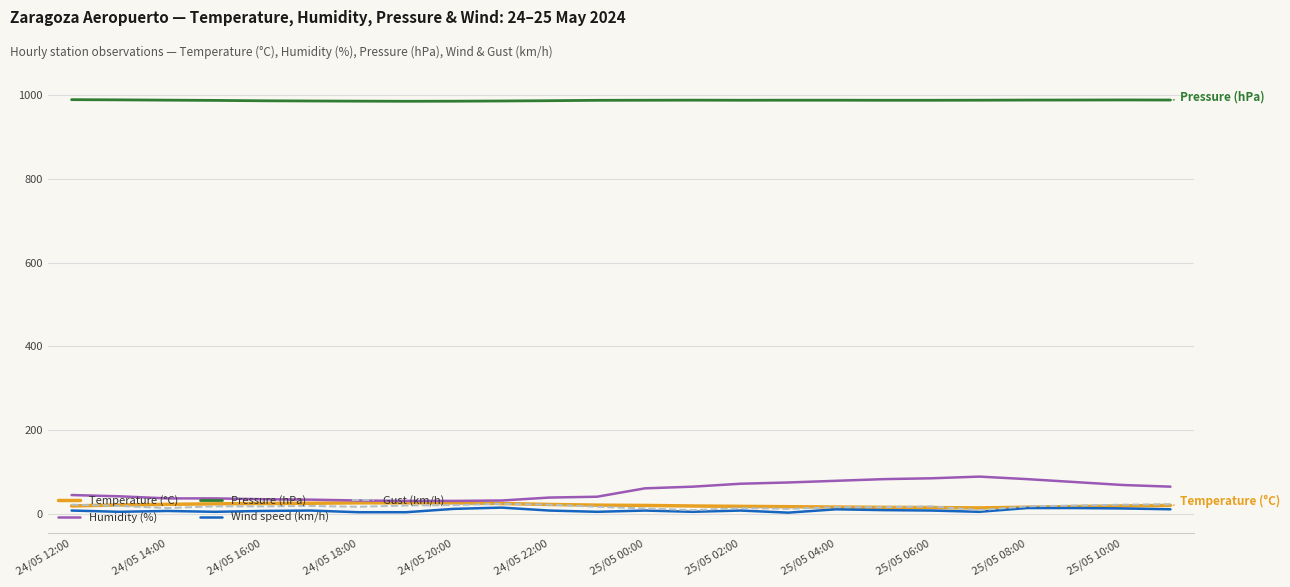

True or false: Temperature (°C) and Pressure (hPa) intersect in this chart.

False